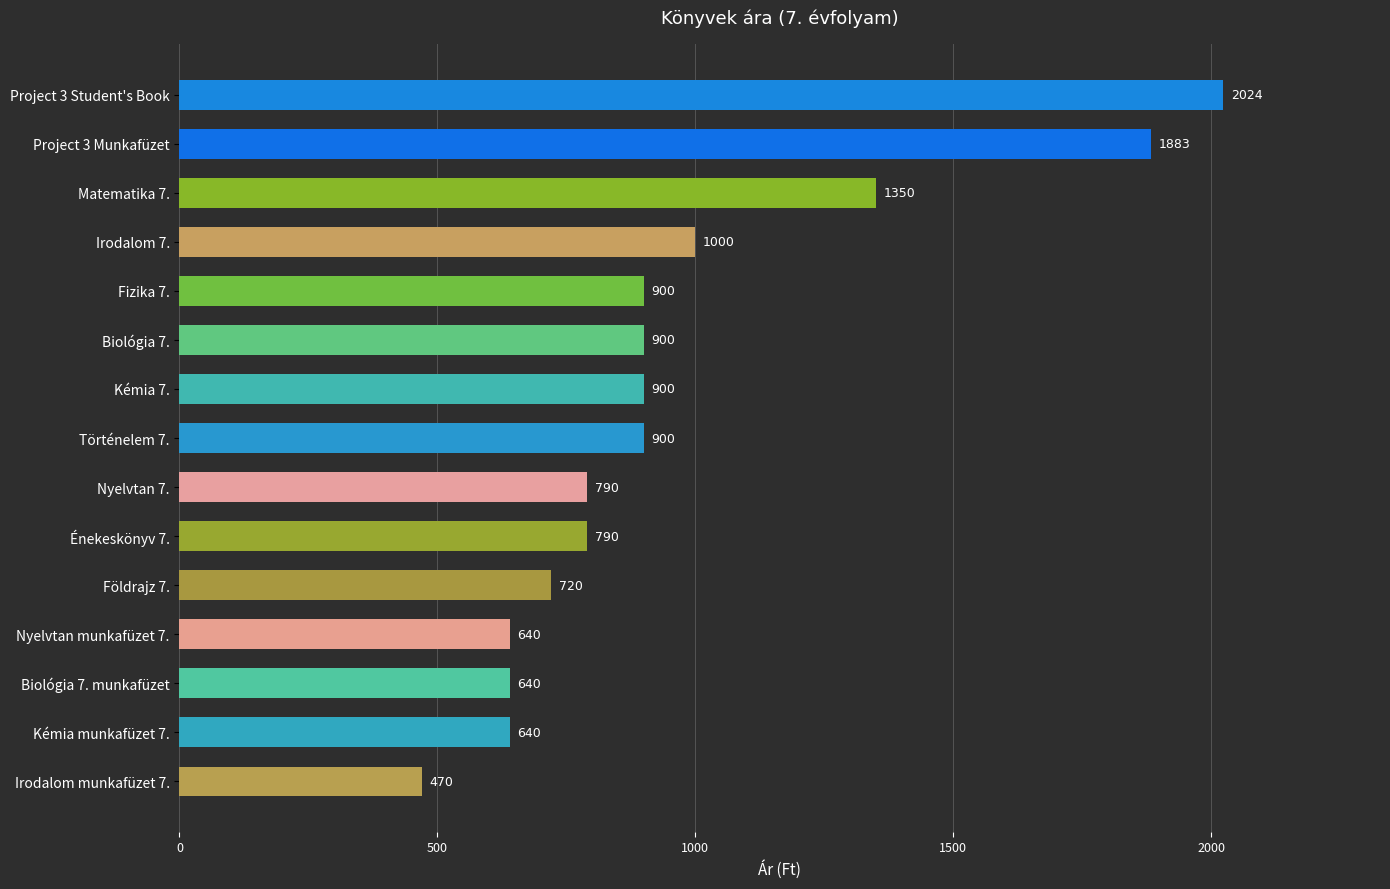

What is the ratio of the value at Biológia 7. to the value at Kémia munkafüzet 7.?

1.4